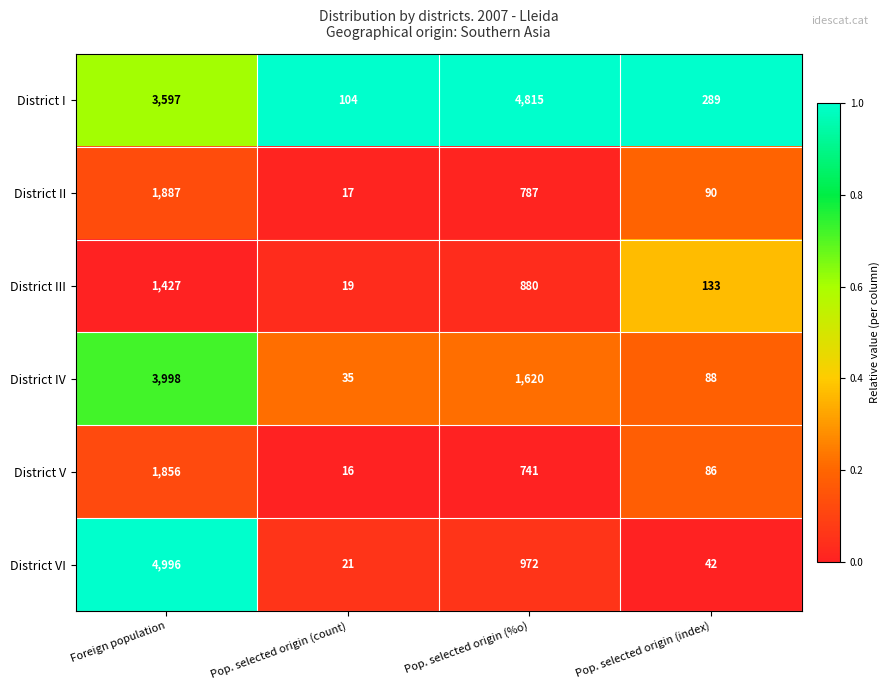

How many data points does each series have?

4